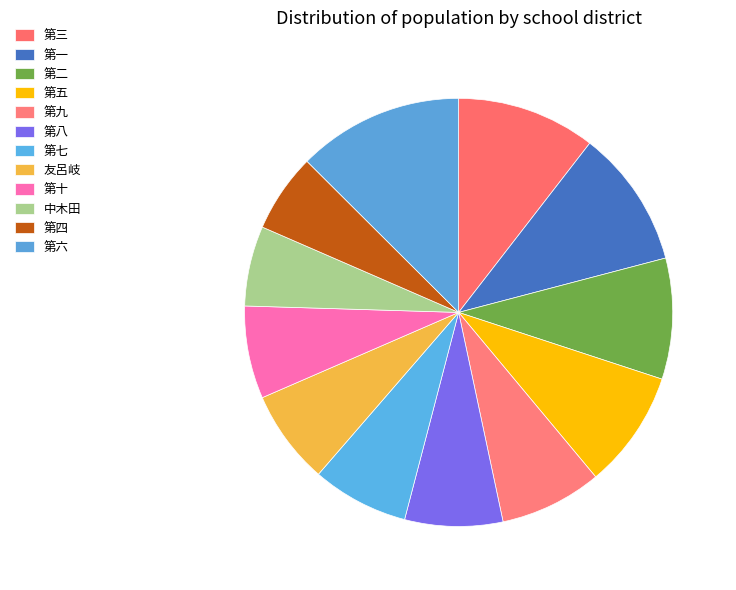

To the nearest percent, what percentage of the pie is 第三?

10%